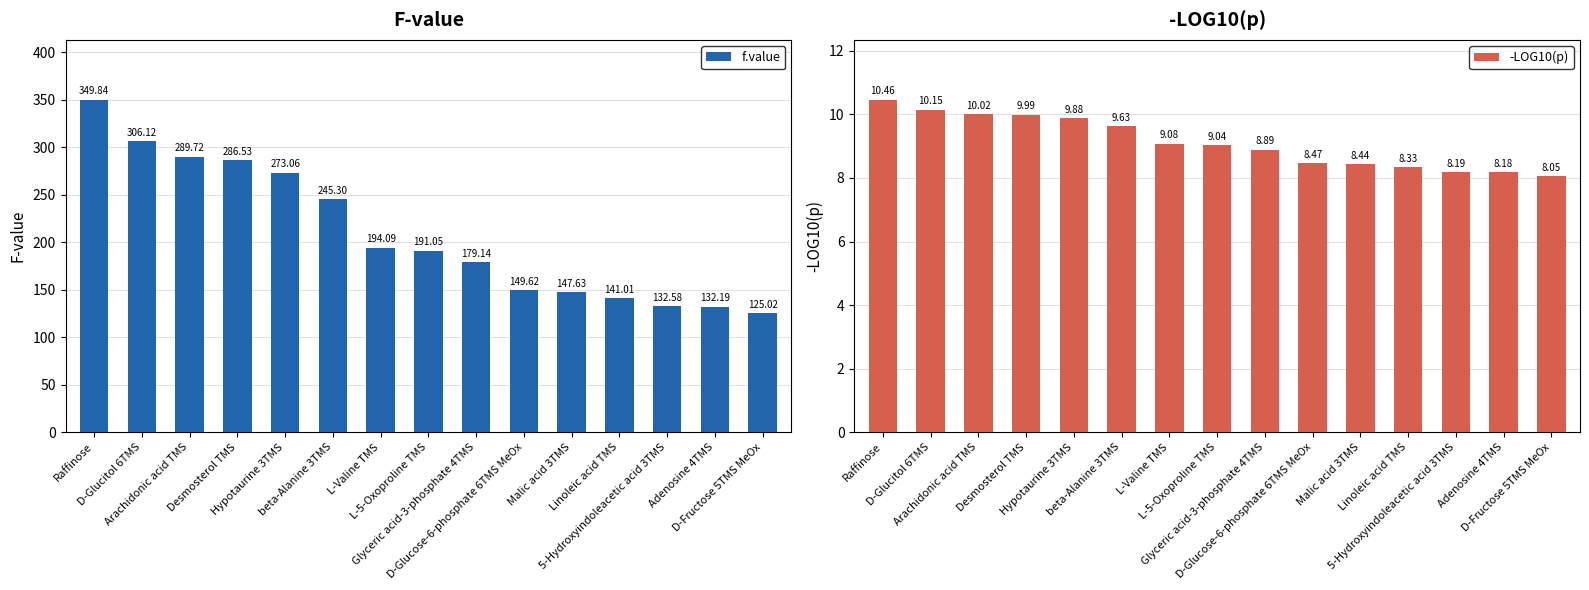

At which label does f.value first exceed 191?

Raffinose